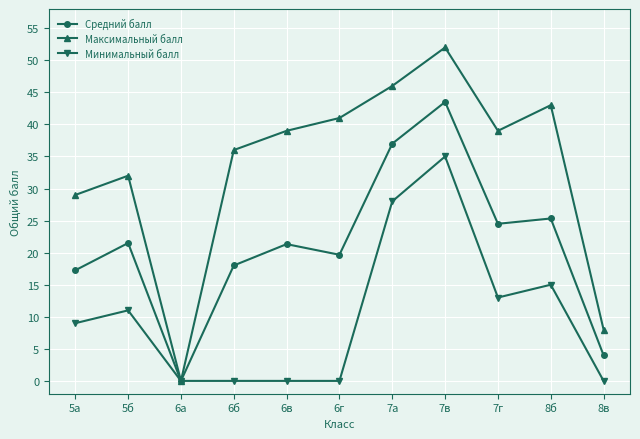

What is the difference between the maximum and minimum values in the Средний балл series?

43.5